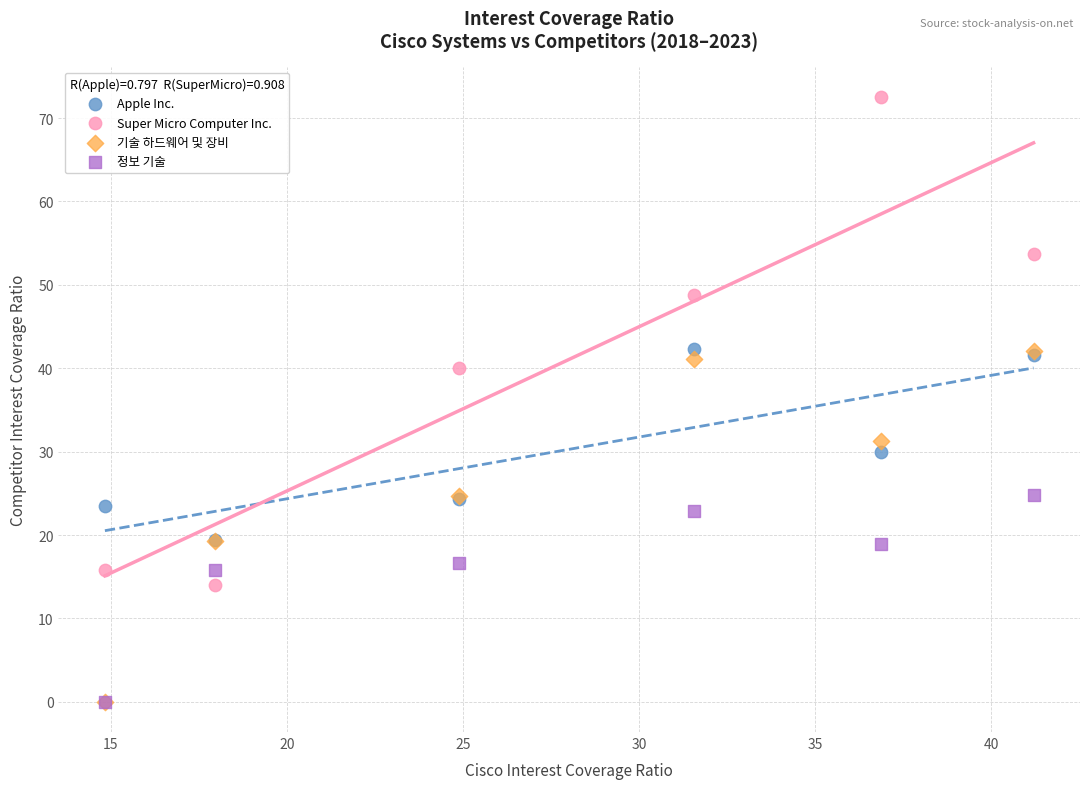

In the 정보 기술 series, what Y value is closest to 12?

15.8